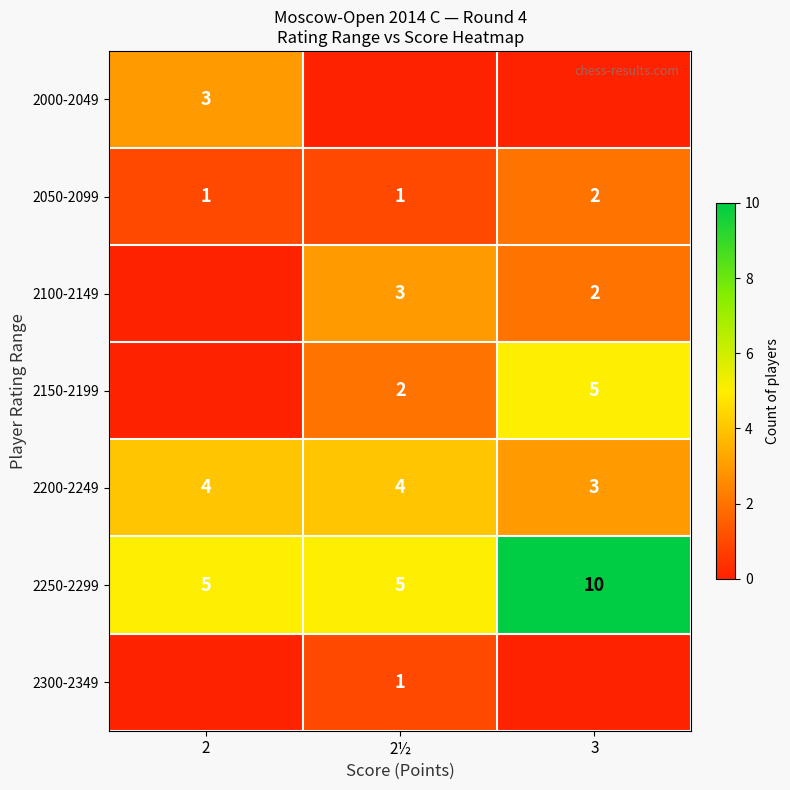

What is the sum of all 2250-2299 values?

20